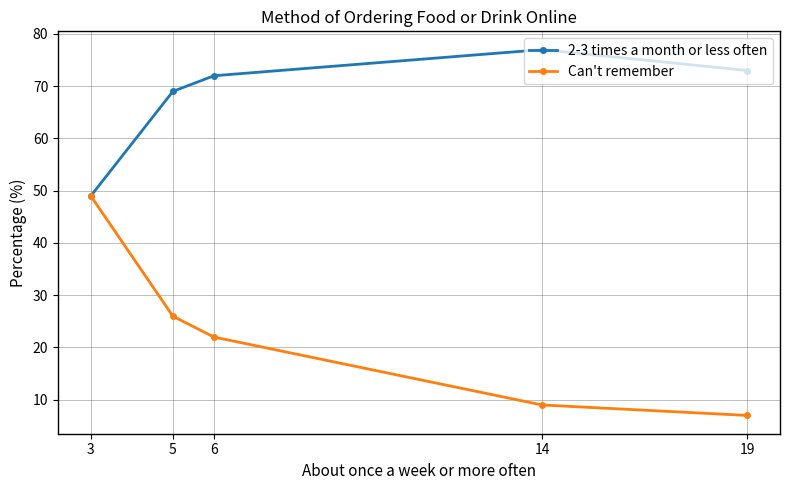

What is the value of the Can't remember point at the 5th from the left?

7